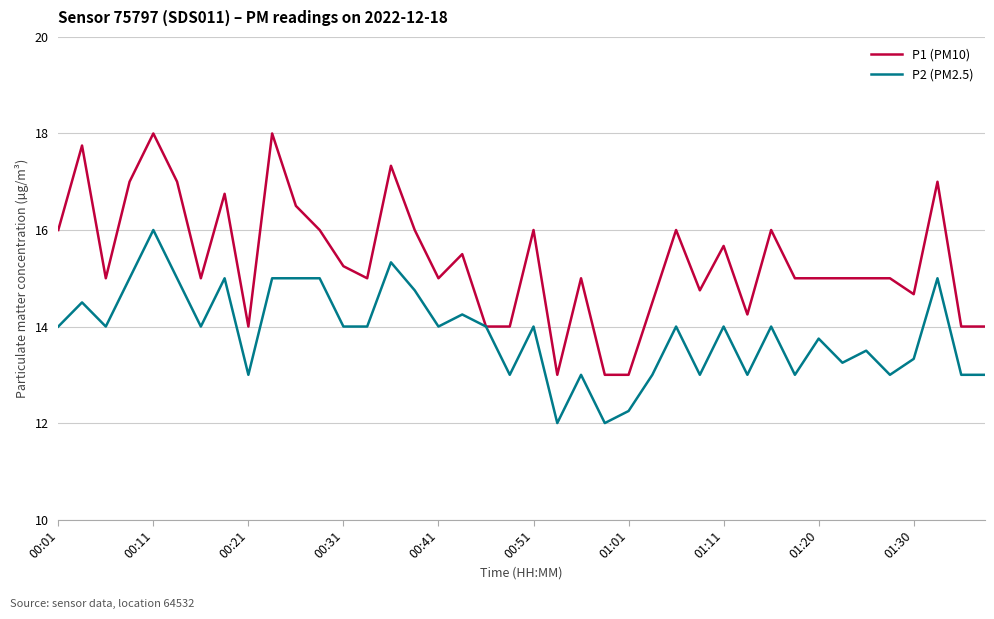

What is the greatest value displayed?

18.0